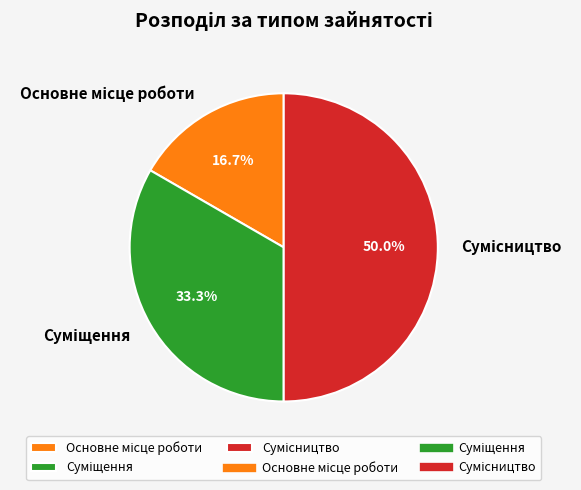

To the nearest percent, what portion does Сумісництво represent?

50%